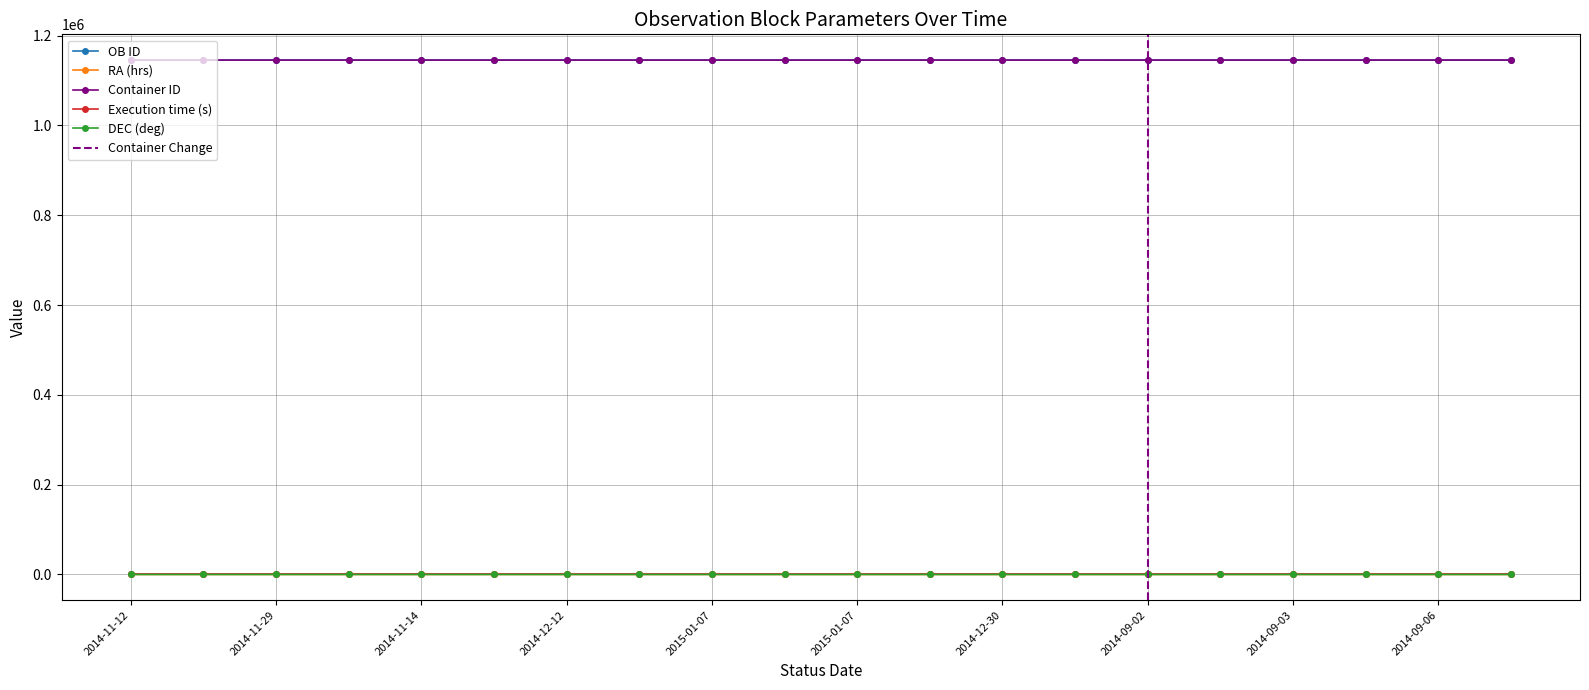

Which series changed the most between 2014-11-30 and 2015-01-07?

OB ID